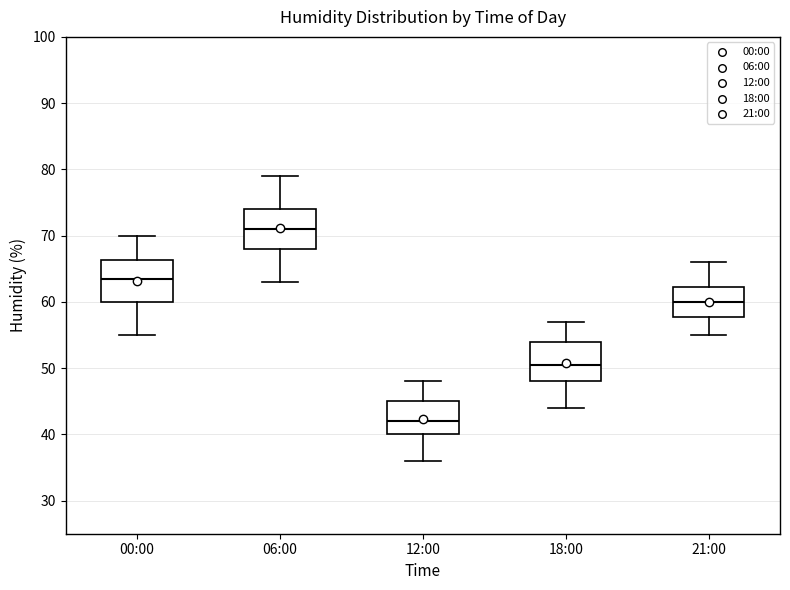

Reading left to right, transcribe this box plot: for each box, give where its median line is, the range the box spans, and where its two whiskers end, as read against the y-axis. The values are not printed on the chart, so give them approximately, as read against the axis.

00:00: median 64, box 60 to 66, whiskers 55 to 70
06:00: median 71, box 68 to 74, whiskers 63 to 79
12:00: median 42, box 40 to 45, whiskers 36 to 48
18:00: median 51, box 48 to 54, whiskers 44 to 57
21:00: median 60, box 58 to 62, whiskers 55 to 66